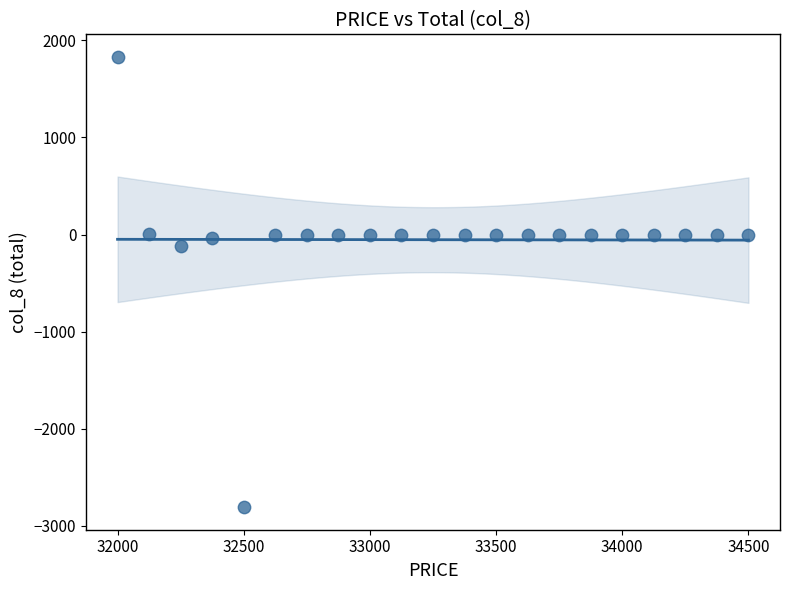

What is the range of X values (max minus min)?

2500